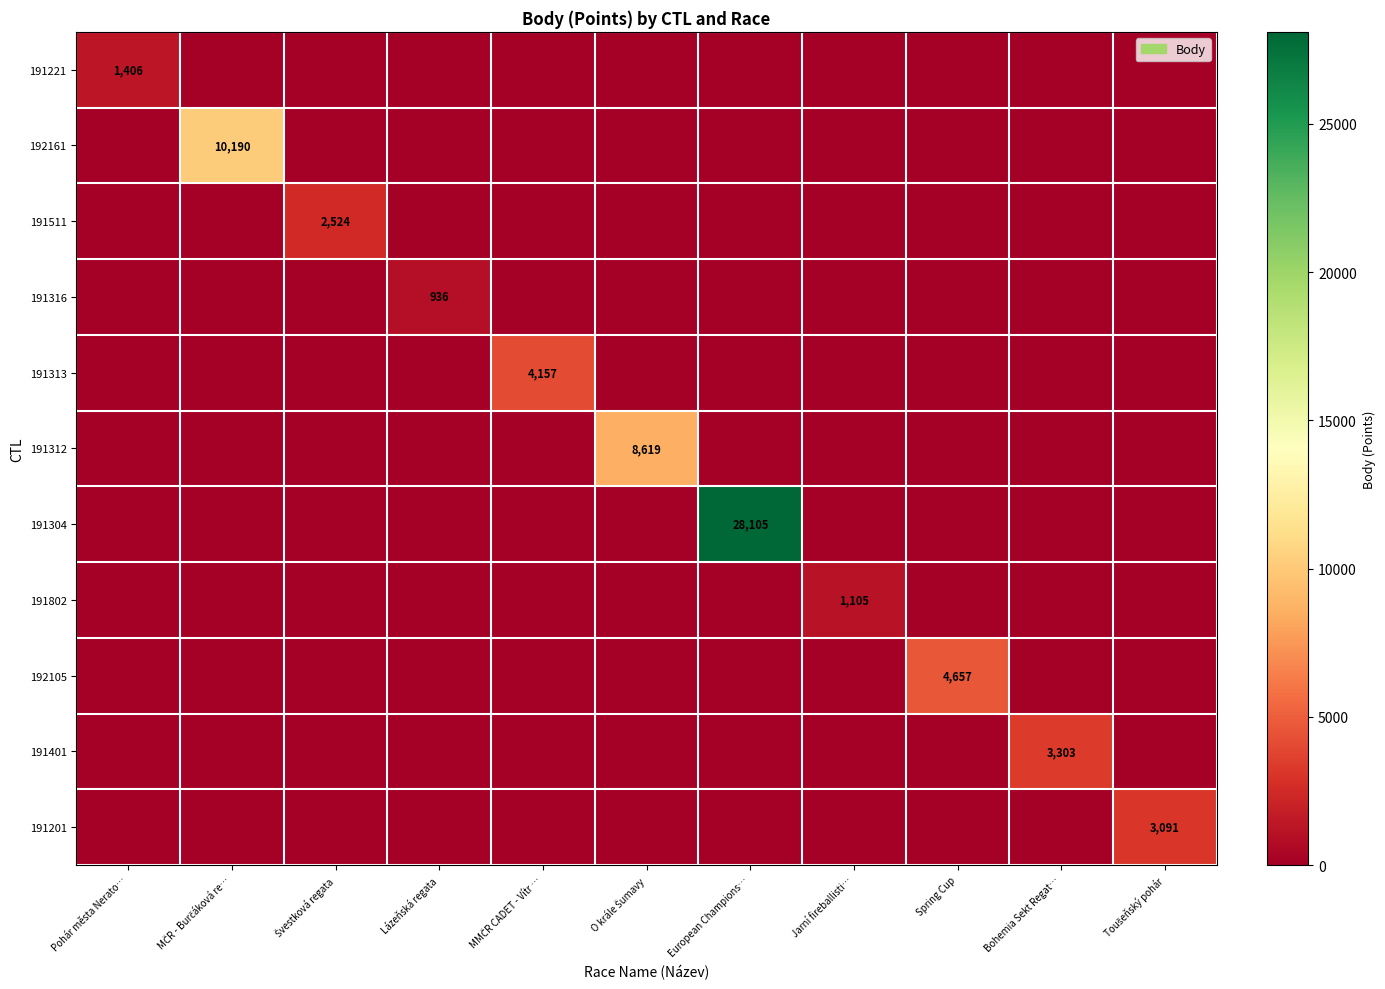

At which category does the chart reach its minimum across all series?

MČR - Burčáková re…